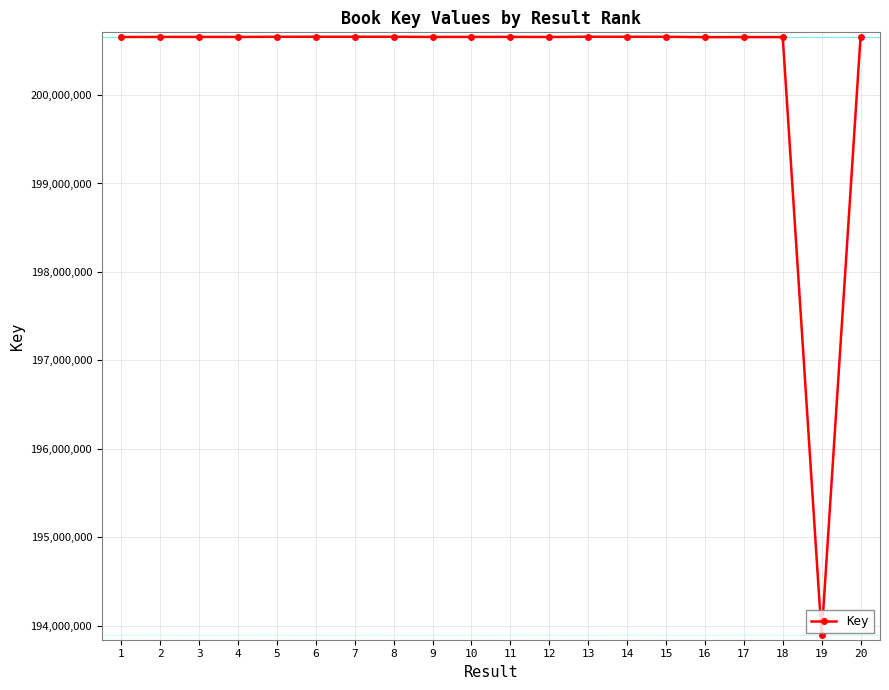

What is the sum of all values?

4006369389